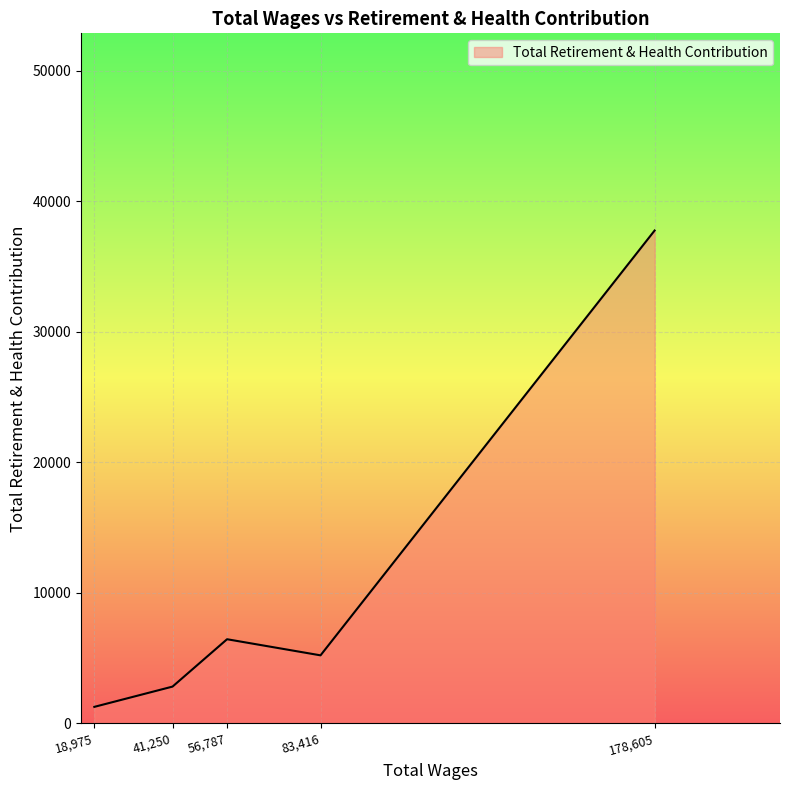

Which label corresponds to the largest value in the chart?

178,605